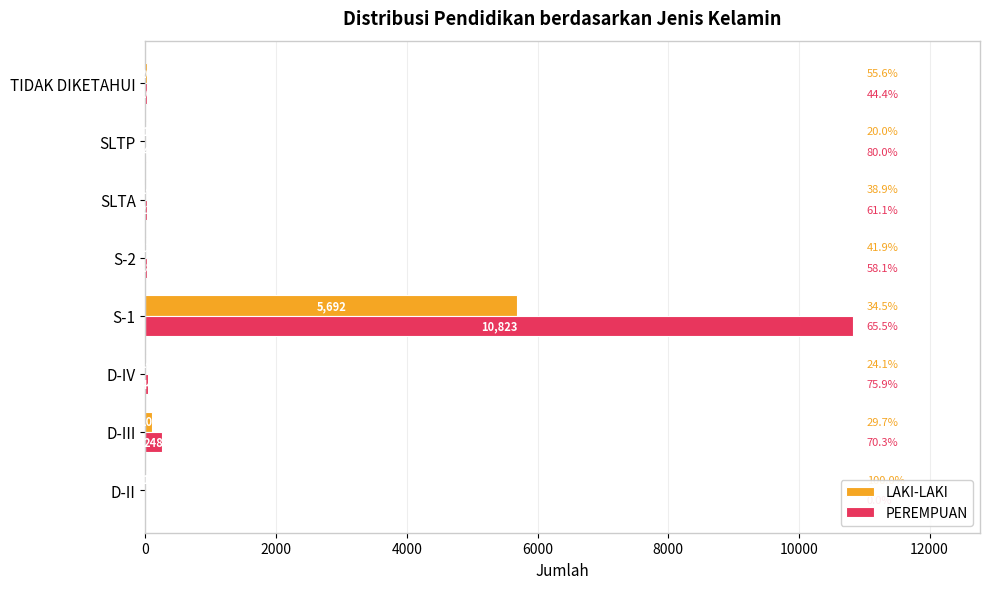

At which label is PEREMPUAN closest to 5411?

D-III